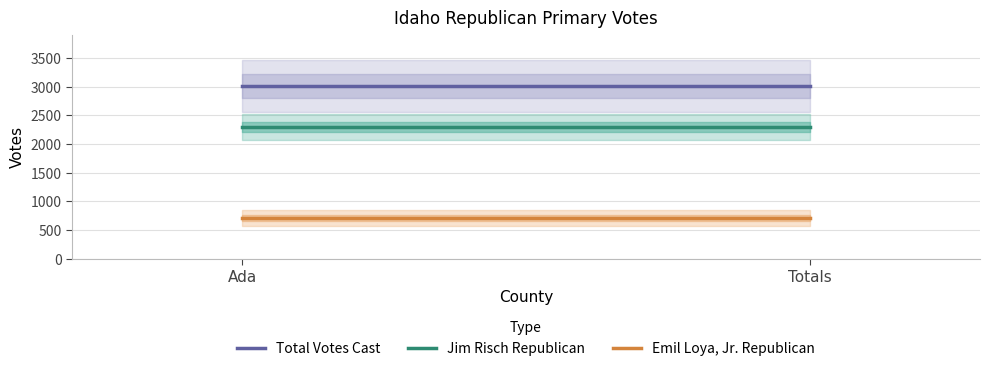

Reading left to right, extract all data points from this chart.

Total Votes Cast: 3008	3008
Jim Risch Republican: 2299	2299
Emil Loya, Jr. Republican: 709	709